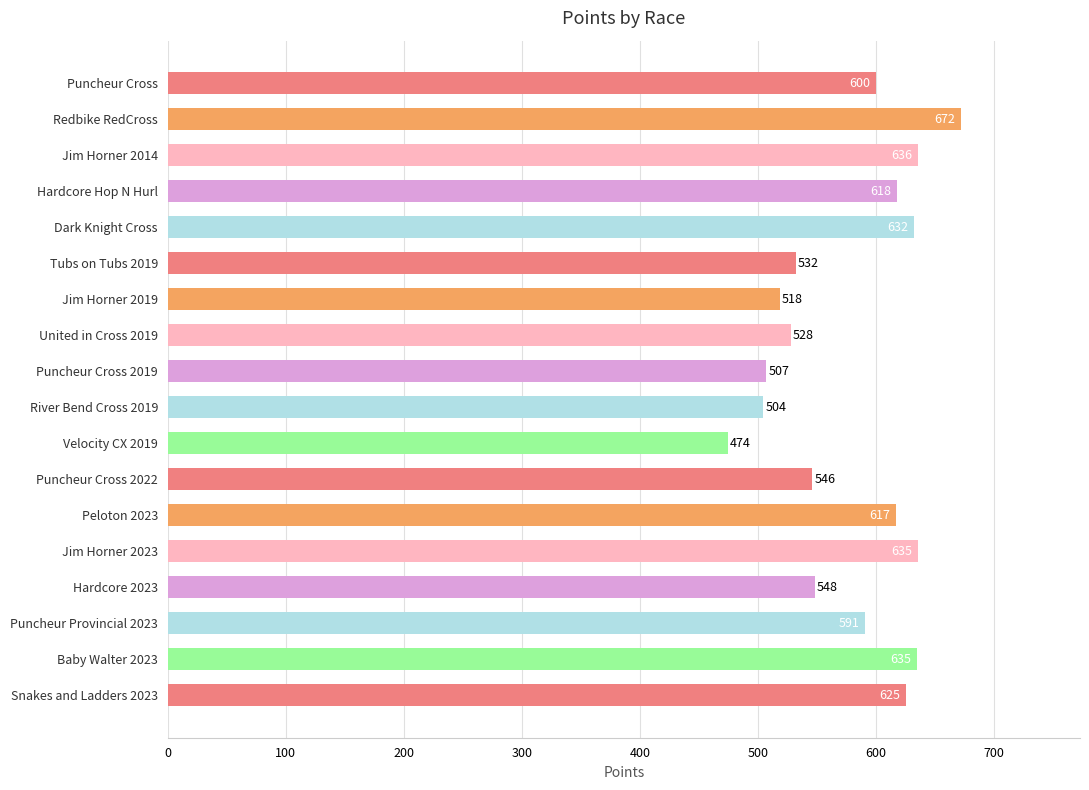

Approximately how many times larger is the value at Peloton 2023 compared to Jim Horner 2014?

1.0